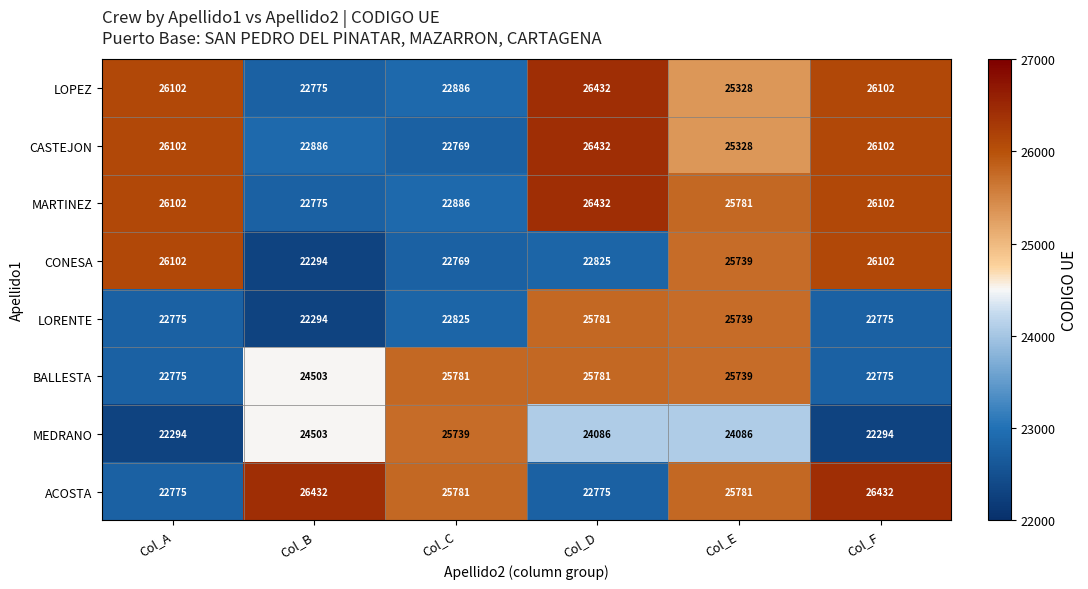

The MARTINEZ series shows 26102 at Col_F. True or false?

True